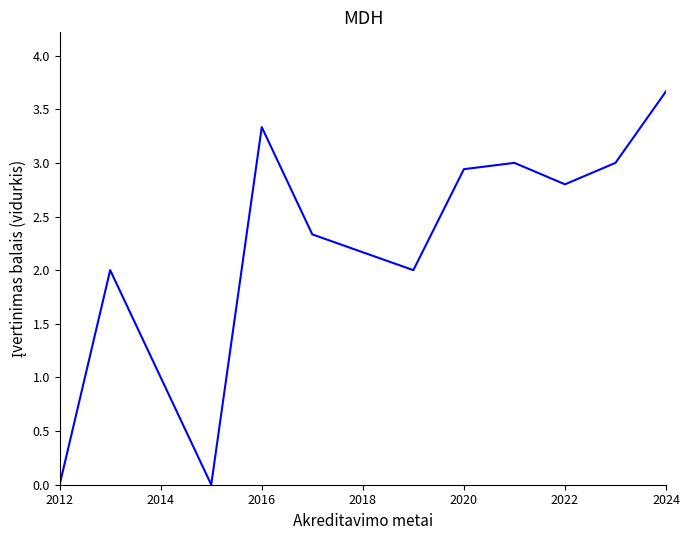

What is the difference between the maximum and minimum values?

3.7